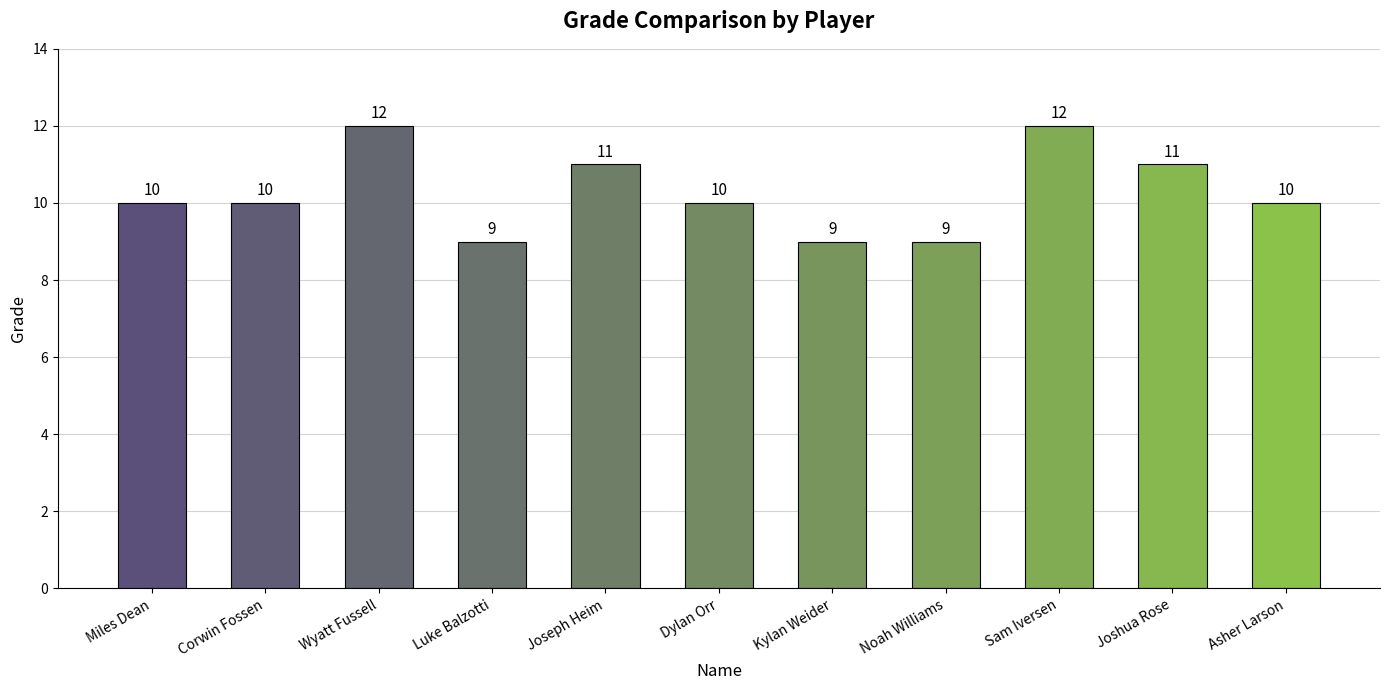

The value at Corwin Fossen is 15. True or false?

False